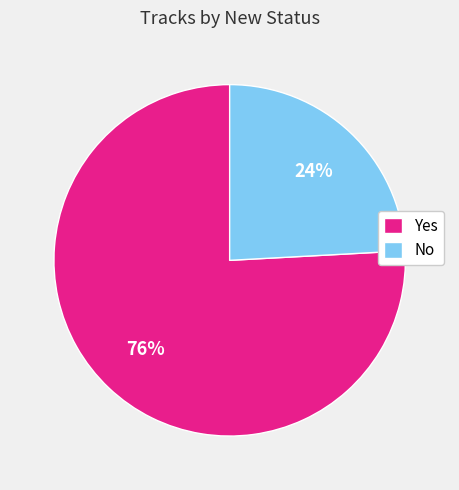

Which has a higher value, No or Yes?

Yes